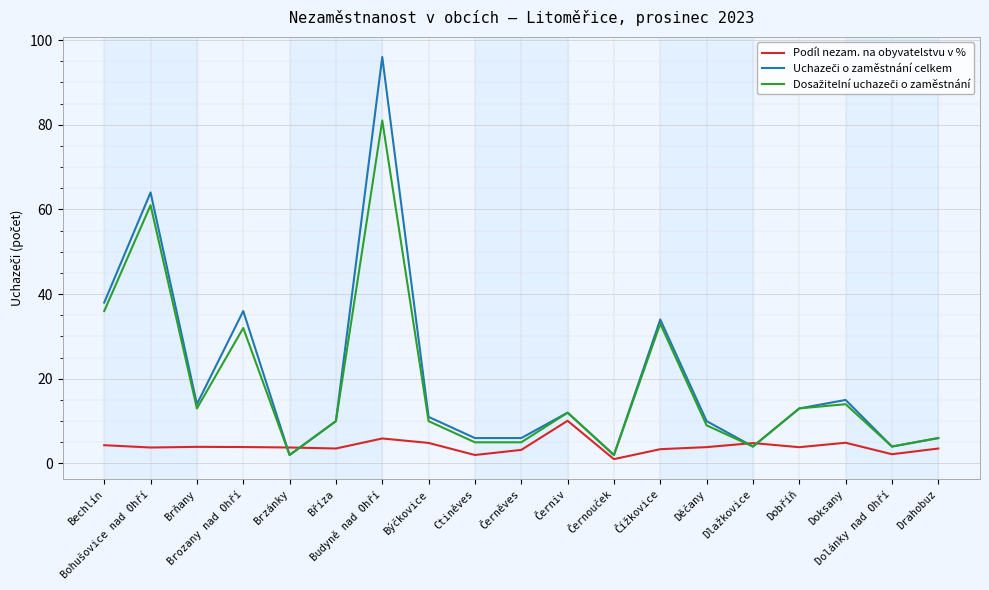

What is the approximate value of Dosažitelní uchazeči o zaměstnání at Černiv?

12.0